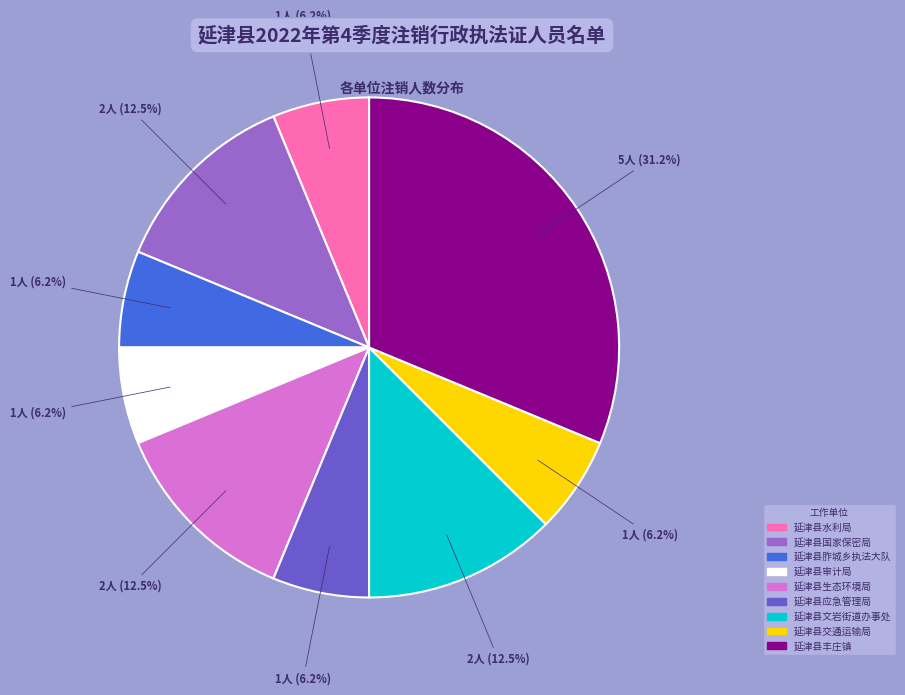

Which category has the biggest portion of the pie?

延津县丰庄镇